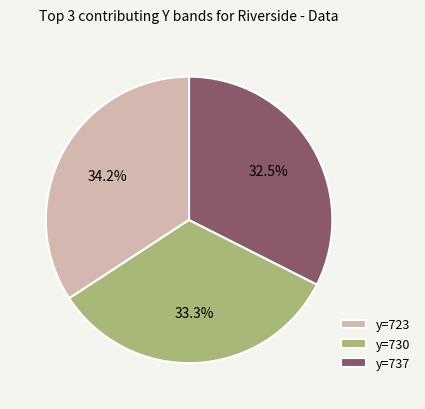

The y=730 slice represents 21% of the pie. True or false?

False